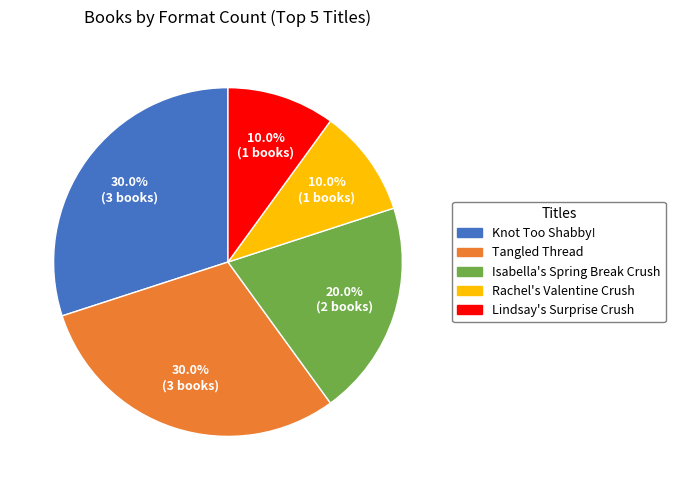

To the nearest percent, what percentage of the pie is Tangled Thread?

30%